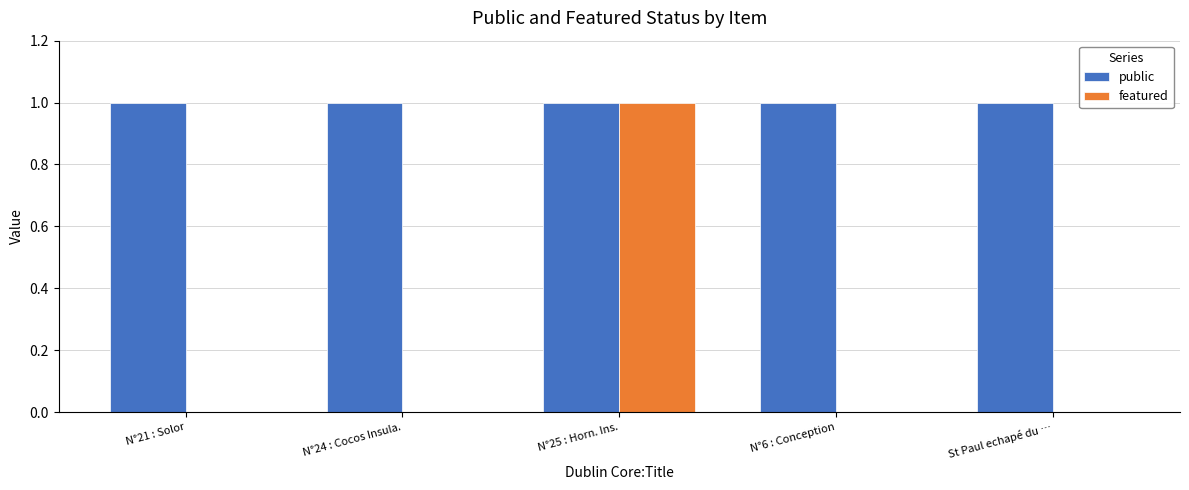

What is the sum of all public values?

5